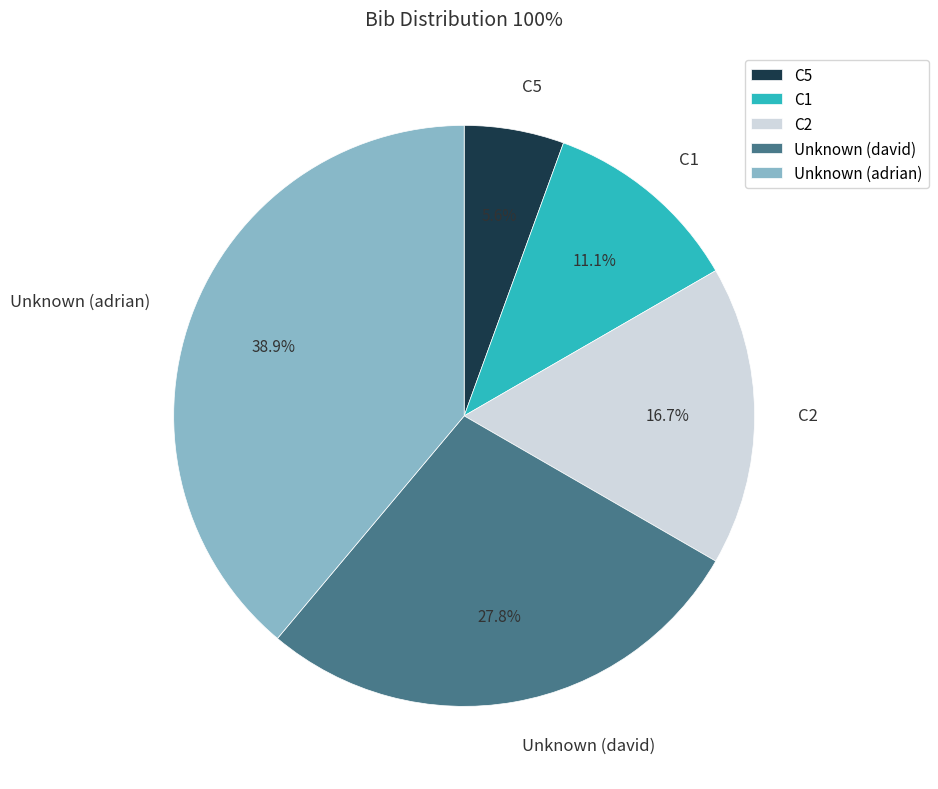

To the nearest percent, what percentage of the pie is C1?

11%